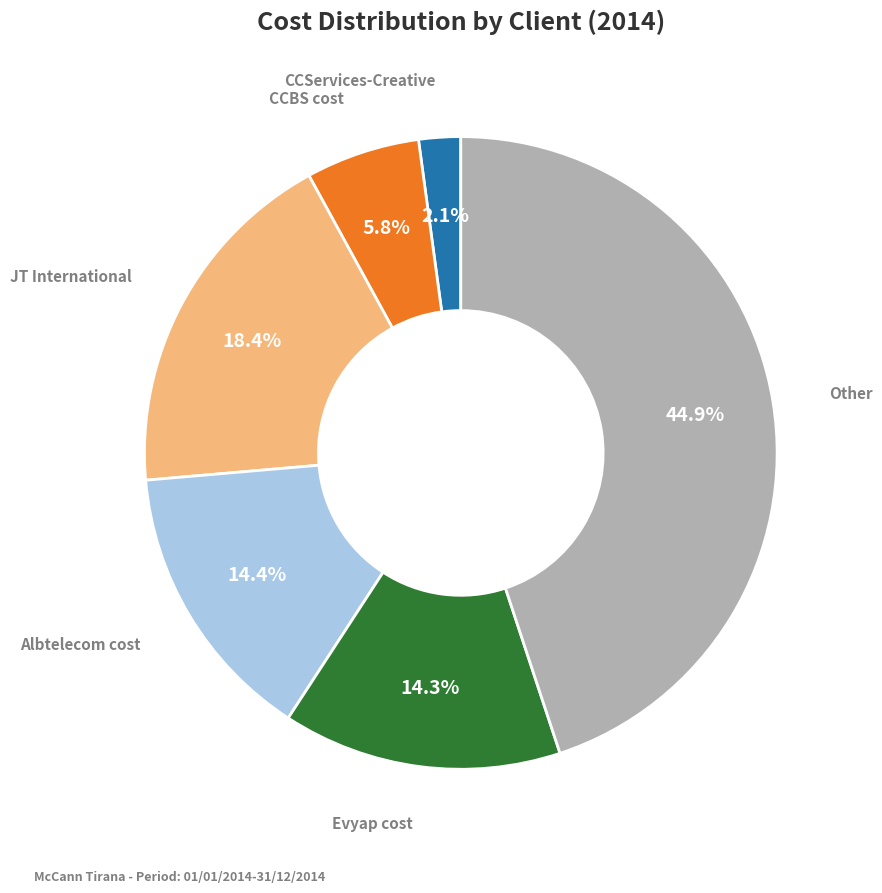

Is there any slice that represents more than half of the pie?

No